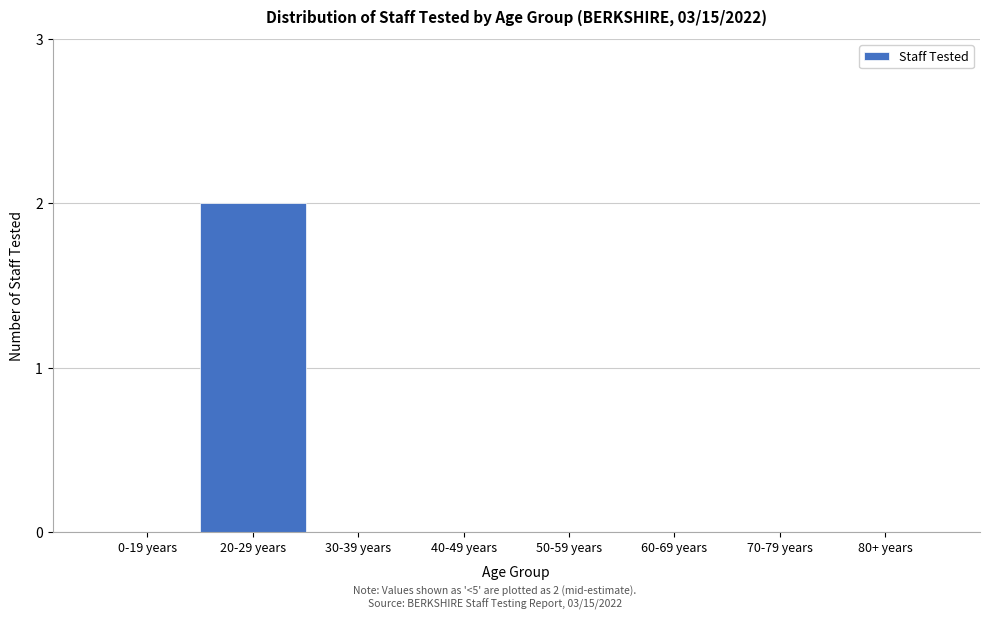

Reading left to right, list all the values displayed in this chart.

0-19 years=0	20-29 years=2	30-39 years=0	40-49 years=0	50-59 years=0	60-69 years=0	70-79 years=0	80+ years=0